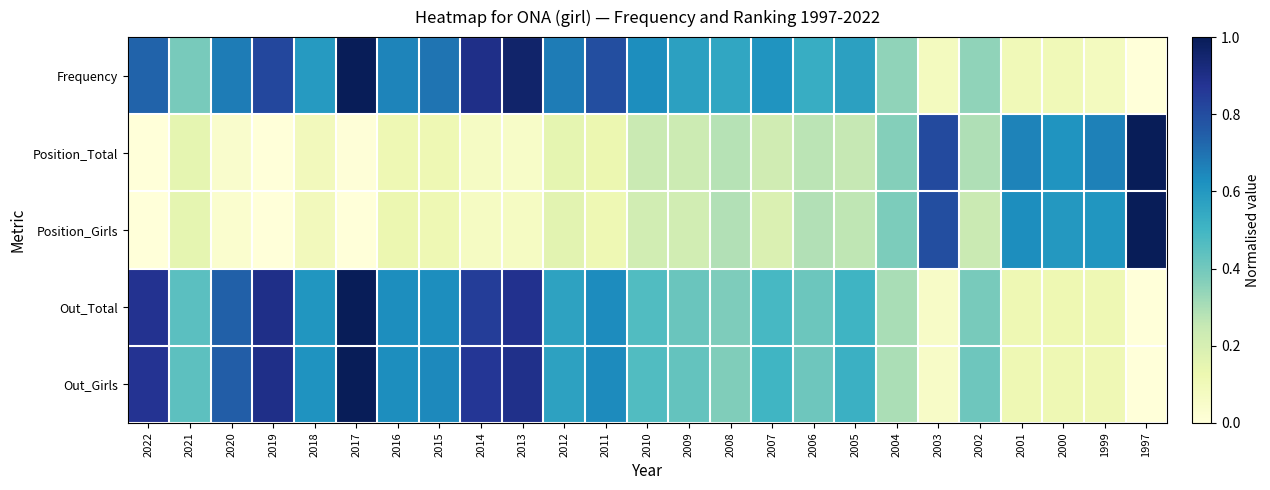

Which series changed the most between 2021 and 2001?

Position_Total